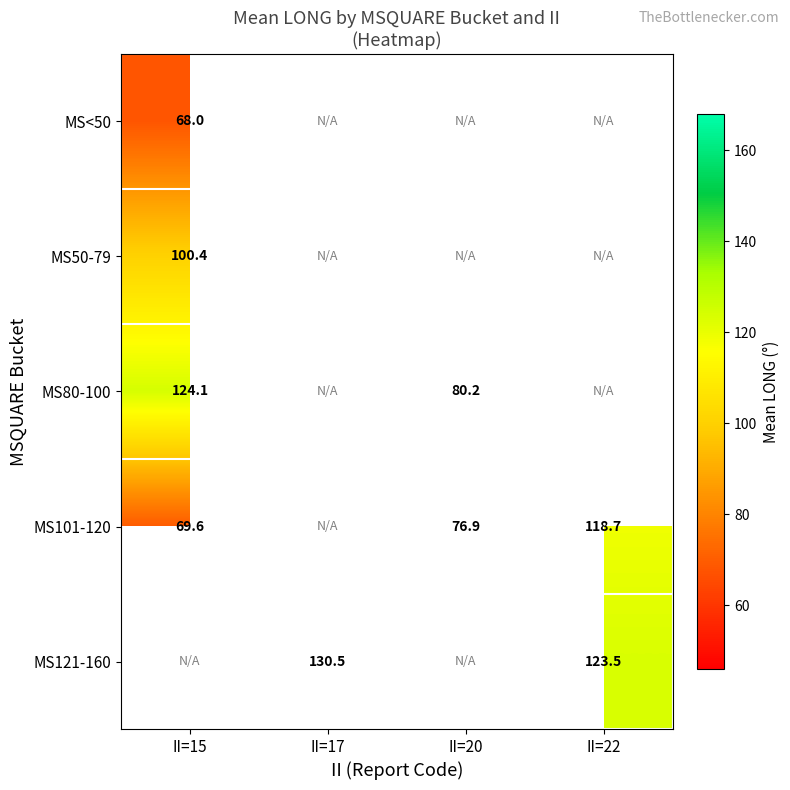

At which label does MS80-100 reach its peak?

II=15